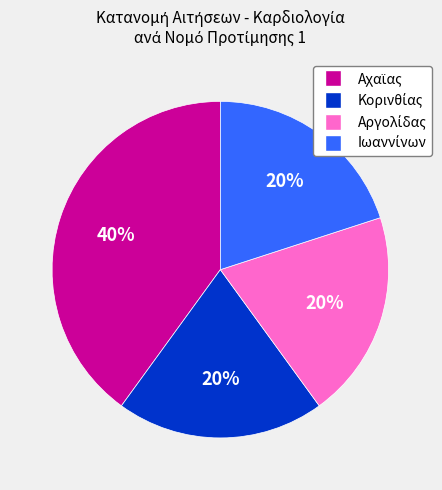

To the nearest percent, what is the average slice percentage?

25%